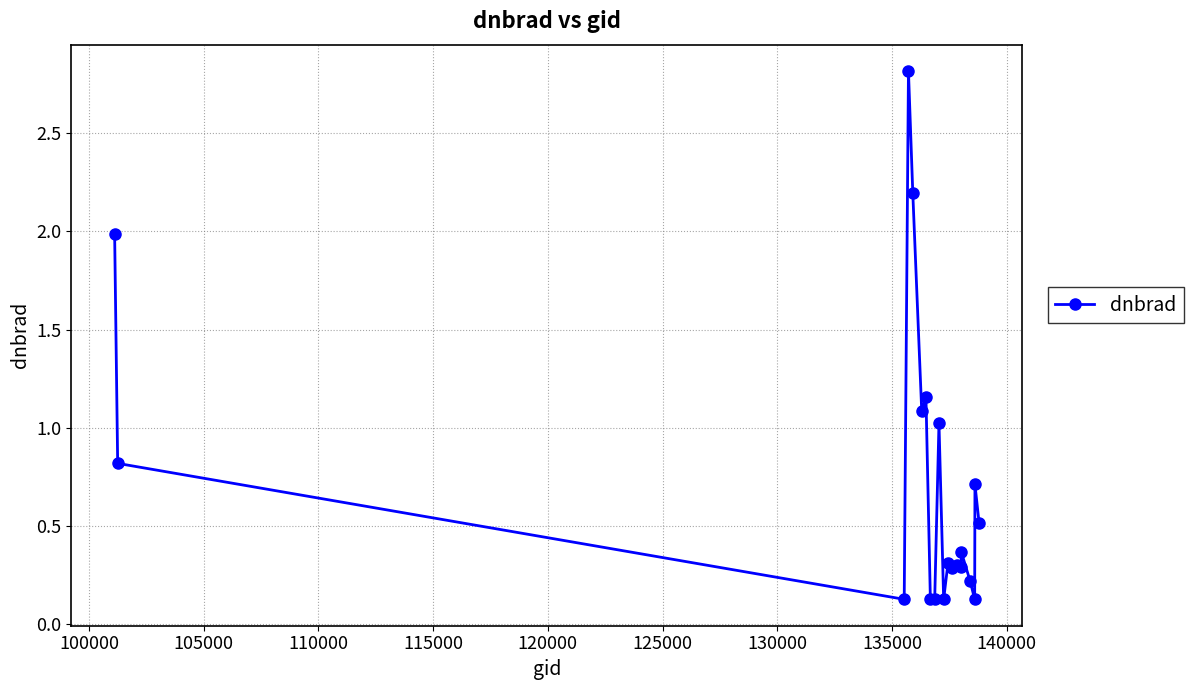

True or false: there are more than 0 points higher than both neighbors.

True